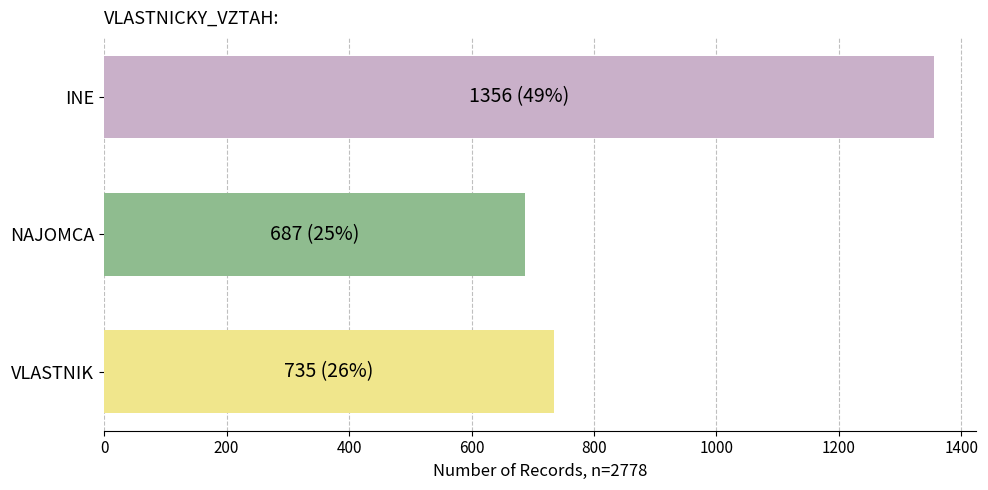

What is the smallest value displayed?

687